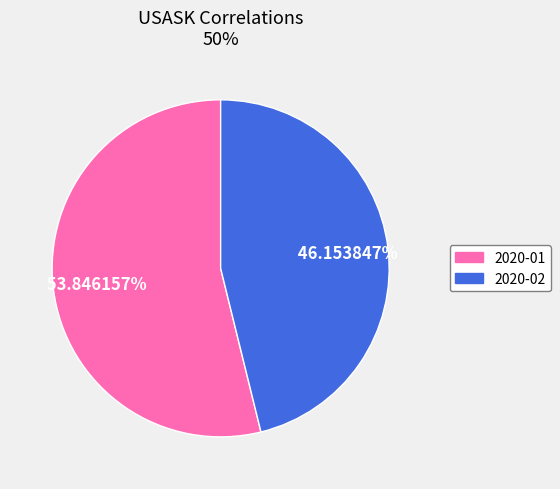

Does 2020-02 account for over 50% of the chart?

No